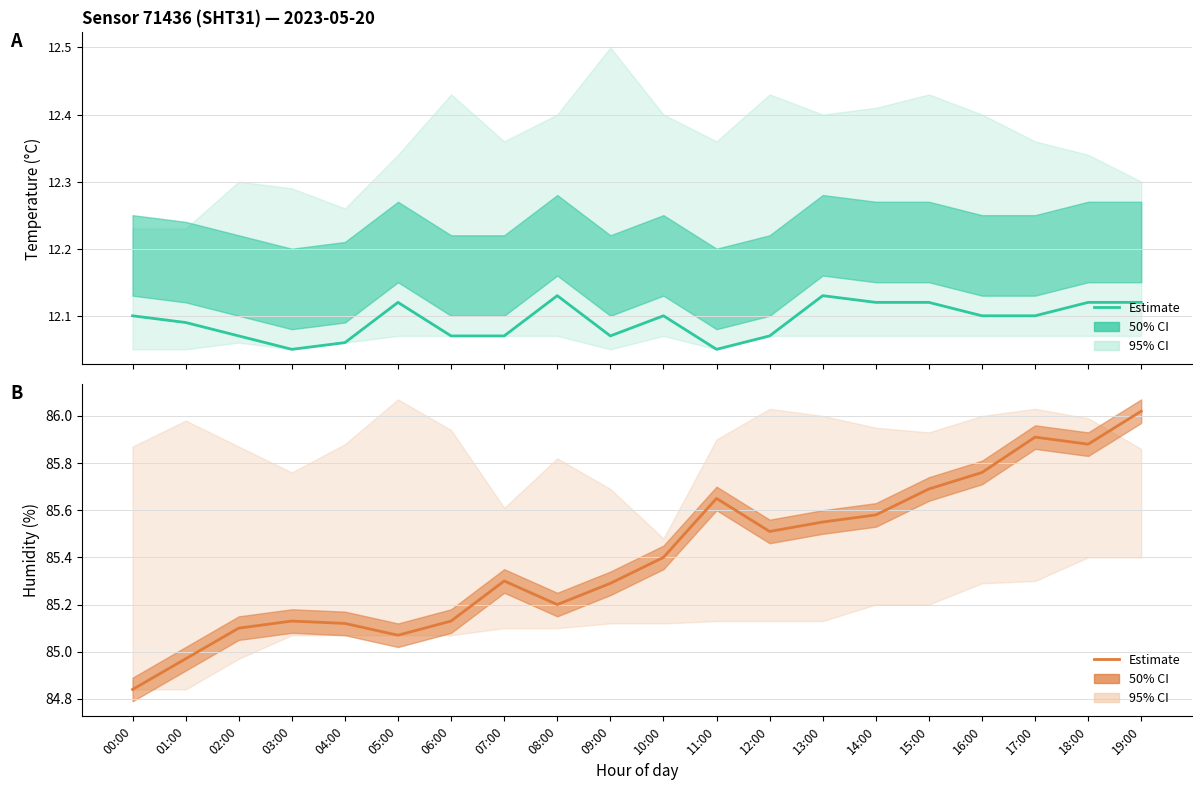

Which has a higher value, 11:00 or 01:00?

11:00